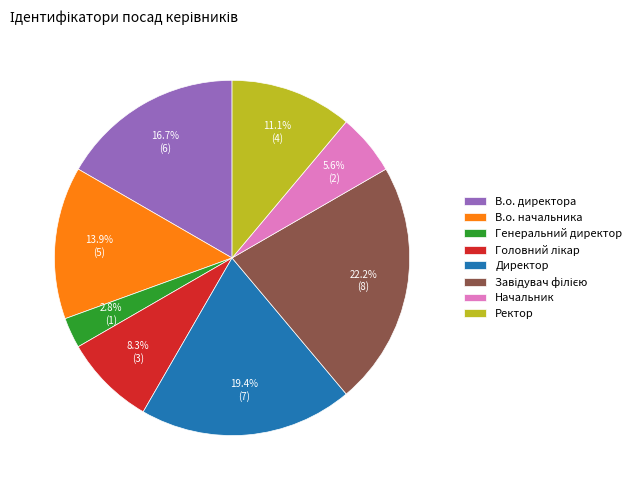

Does В.о. начальника account for over 50% of the chart?

No